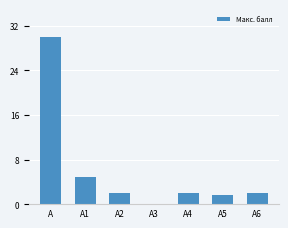

Reading left to right, what are all the values shown in this chart?

30.0	4.8	2.0	0.1	2.0	1.6	2.0